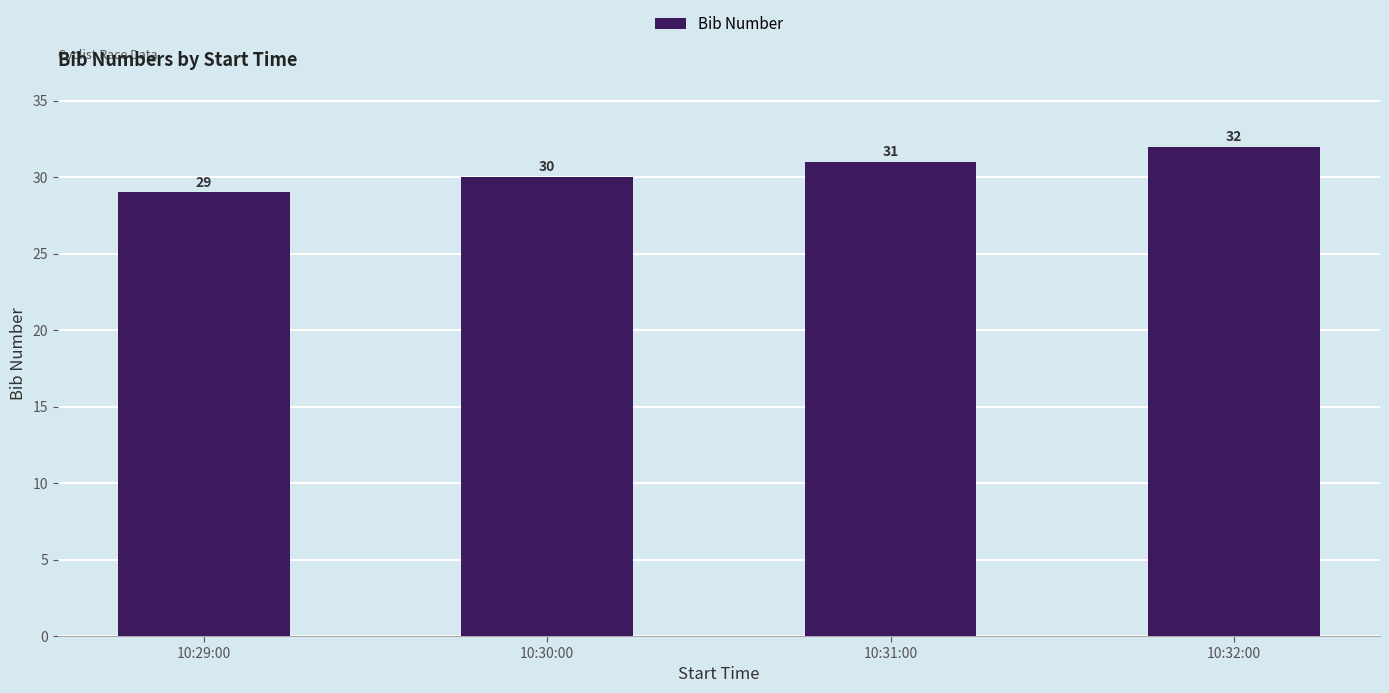

What is the change in value from 10:29:00 to 10:30:00?

+1